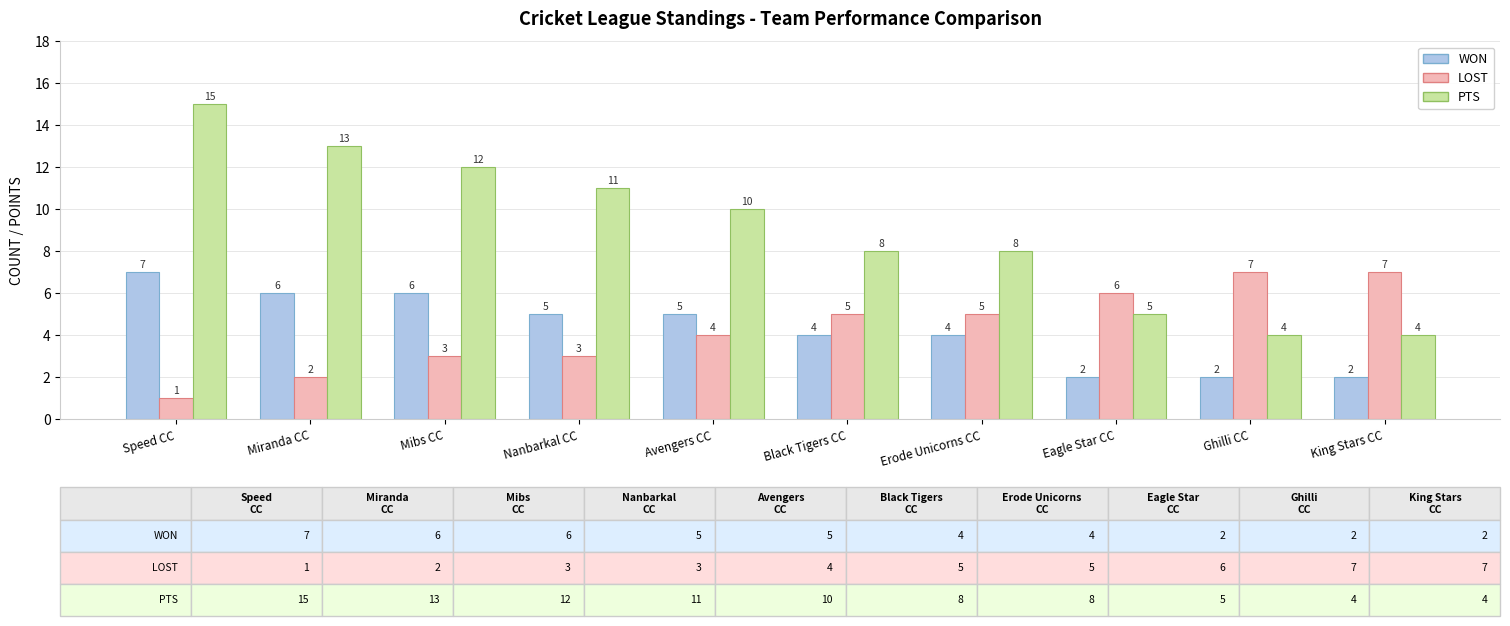

What is the difference between the second highest and minimum values in the PTS series?

9